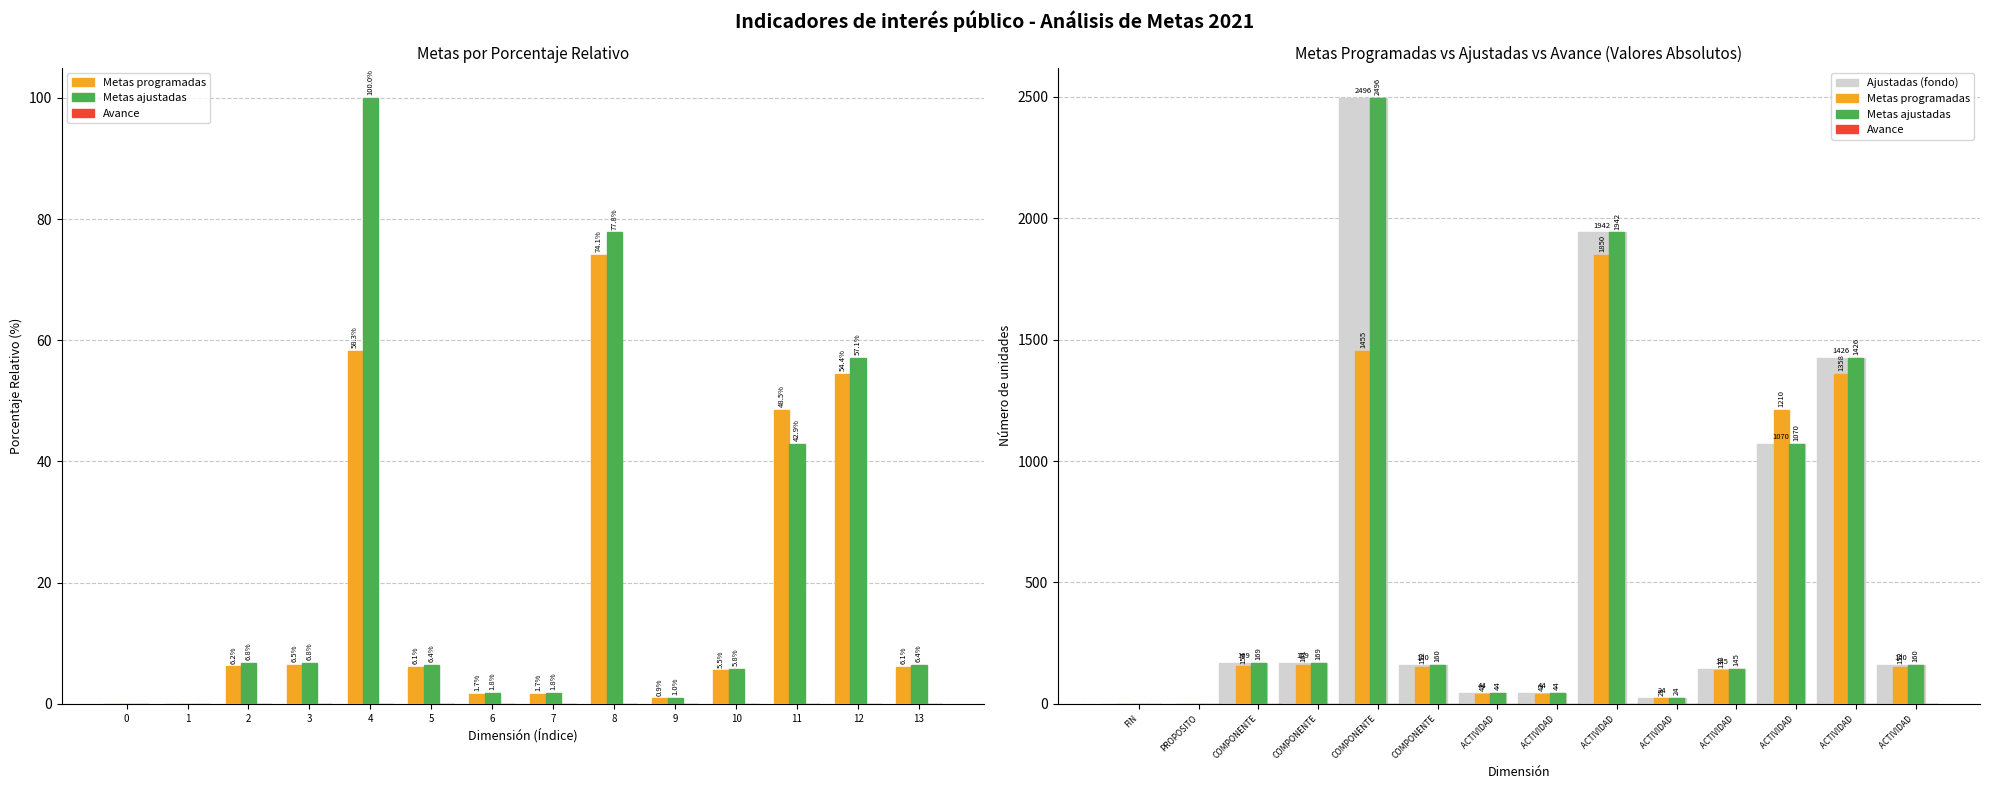

What is the average value of the Metas ajustadas (Total) series?

561